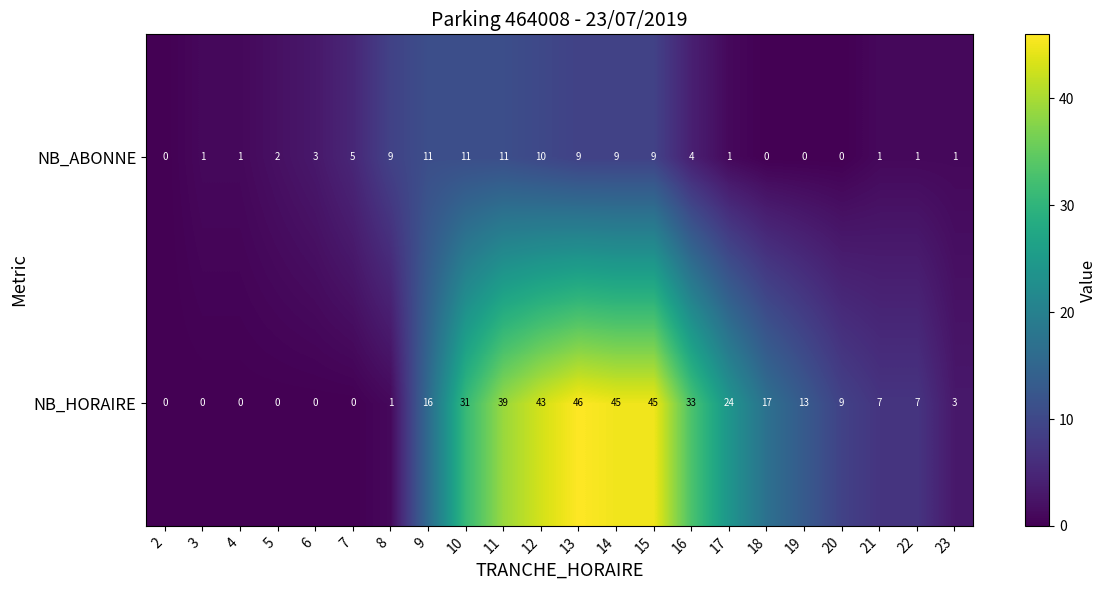

The value of NB_ABONNE at 17 is 1. True or false?

True